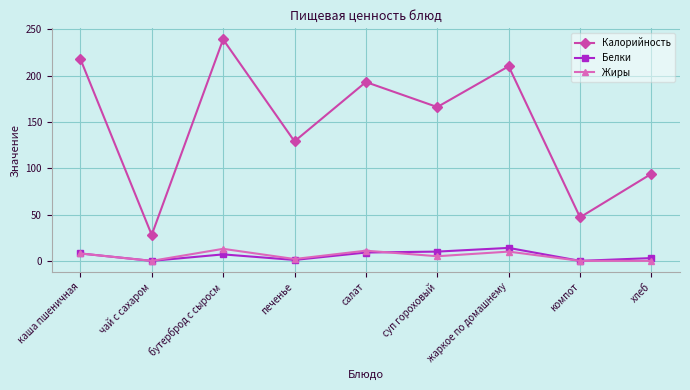

What position from the right is бутерброд с сыросм?

7